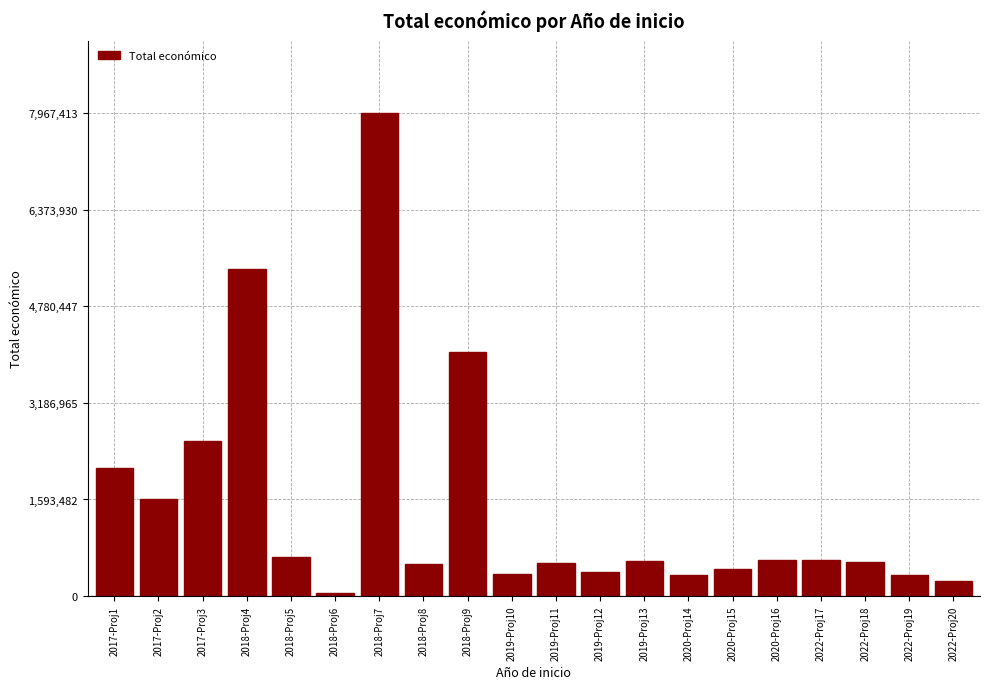

What is the average value?

1496086